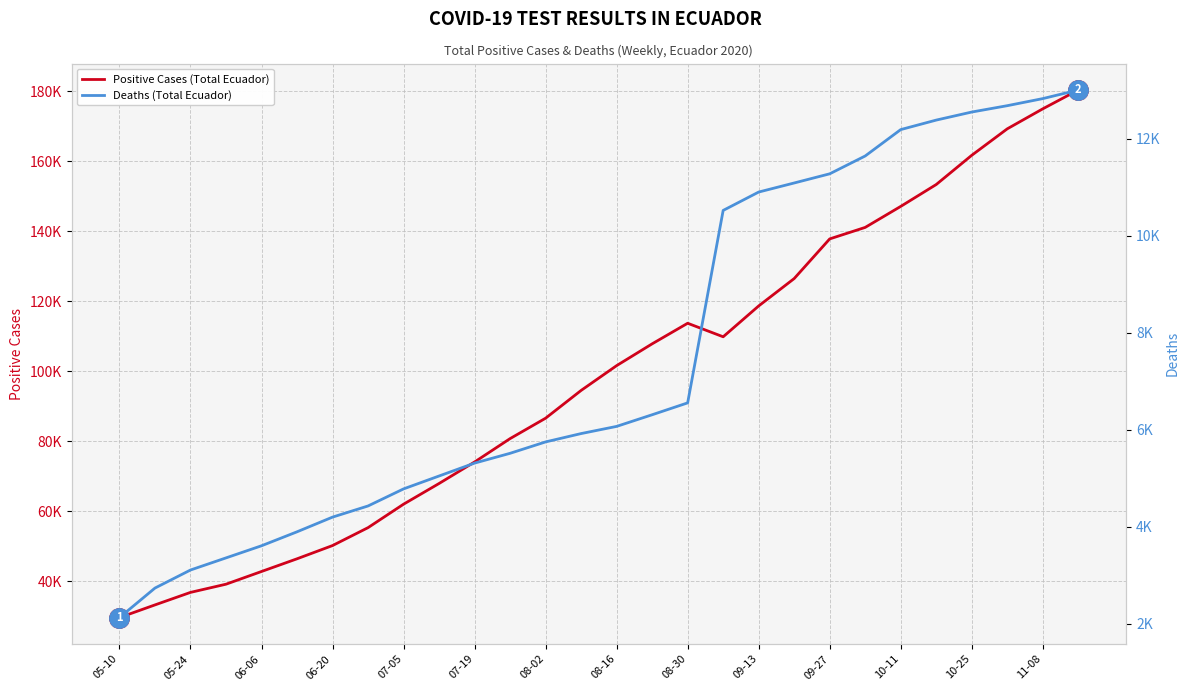

The value of Deaths (Total Ecuador) at 10-25 is 3766. True or false?

False